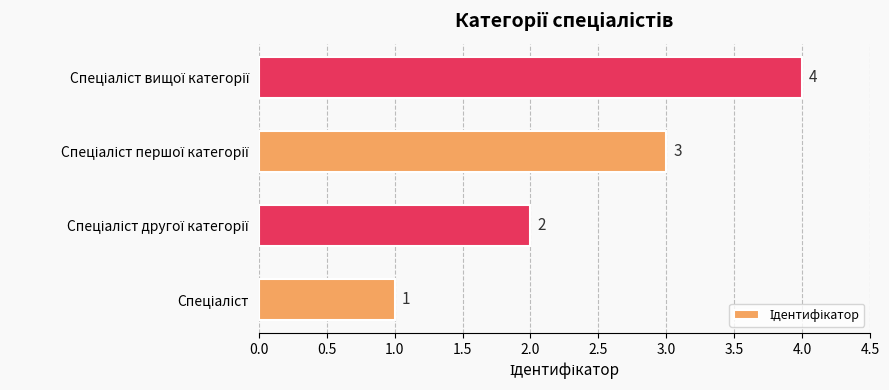

Count the values in the range 2 to 4.

3